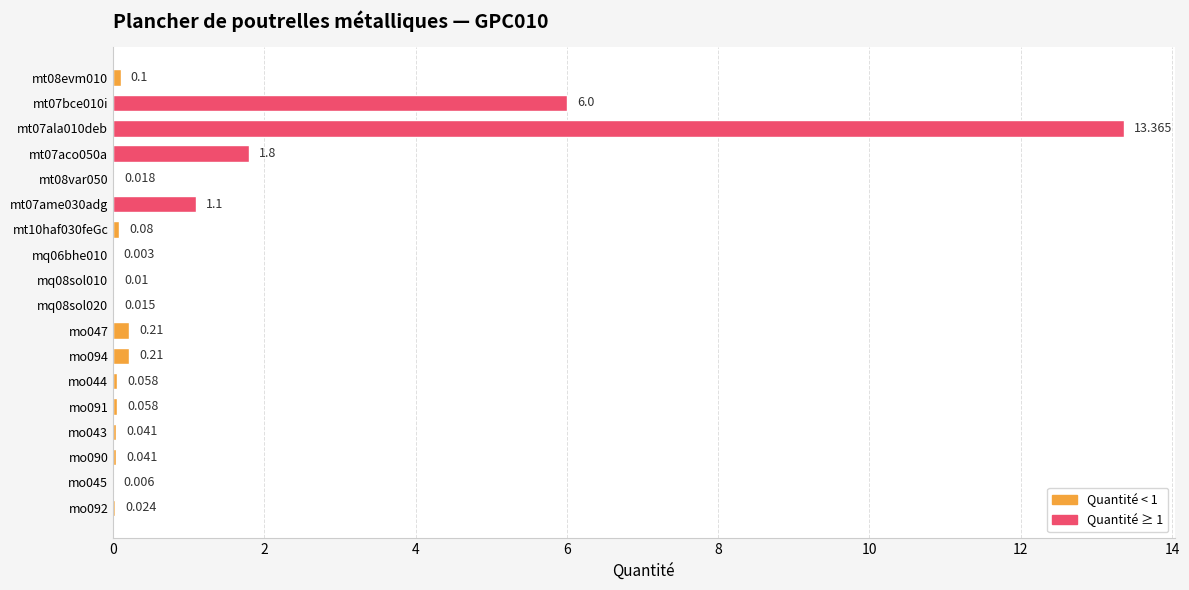

How many series are shown in this chart?

1